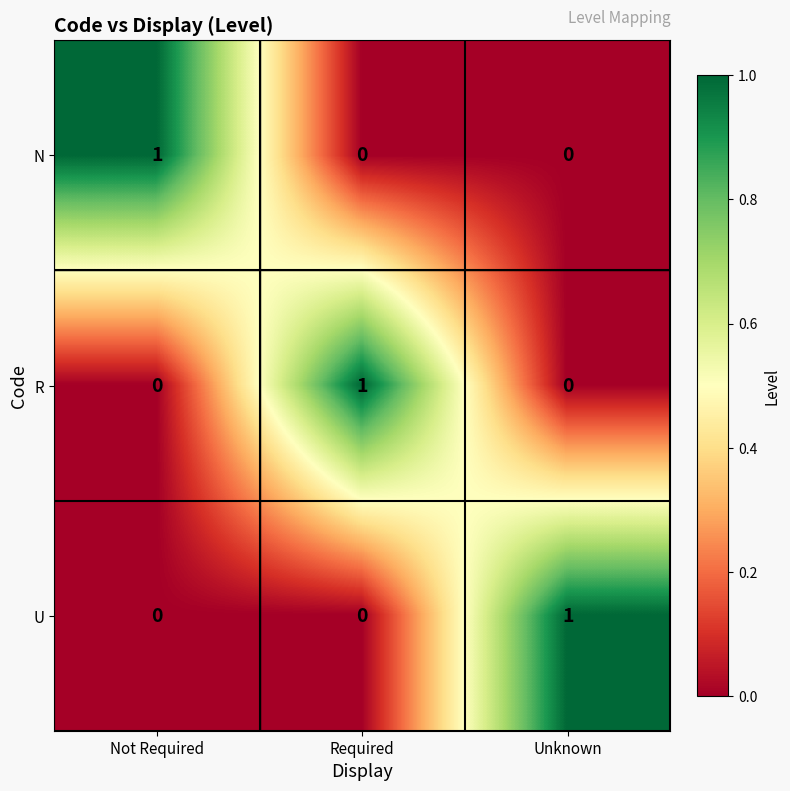

The value of R at Required is 1. True or false?

True